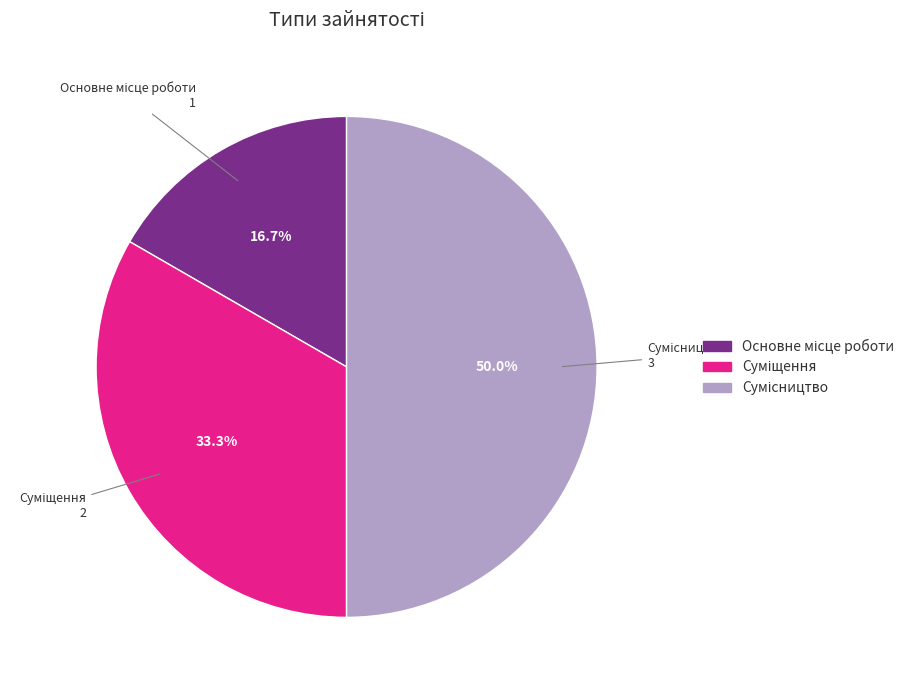

To the nearest percent, what portion does Сумісництво represent?

50%